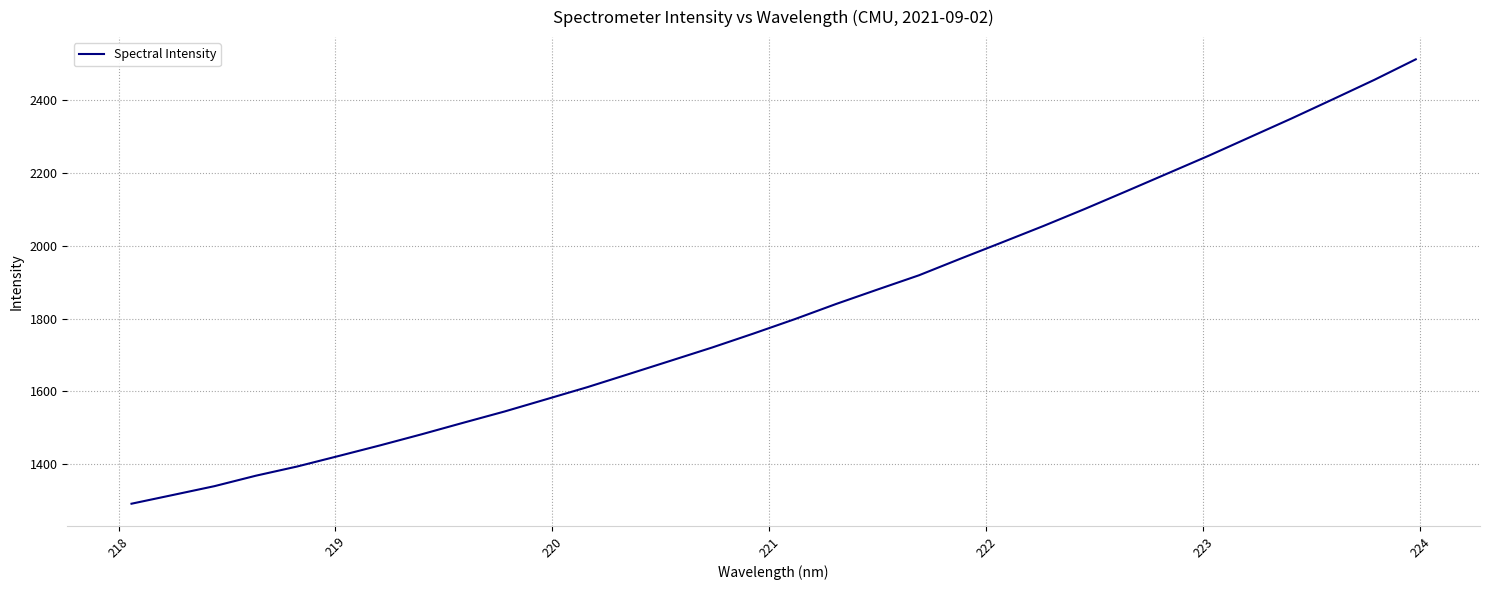

What is the maximum value shown in the chart?

2512.7